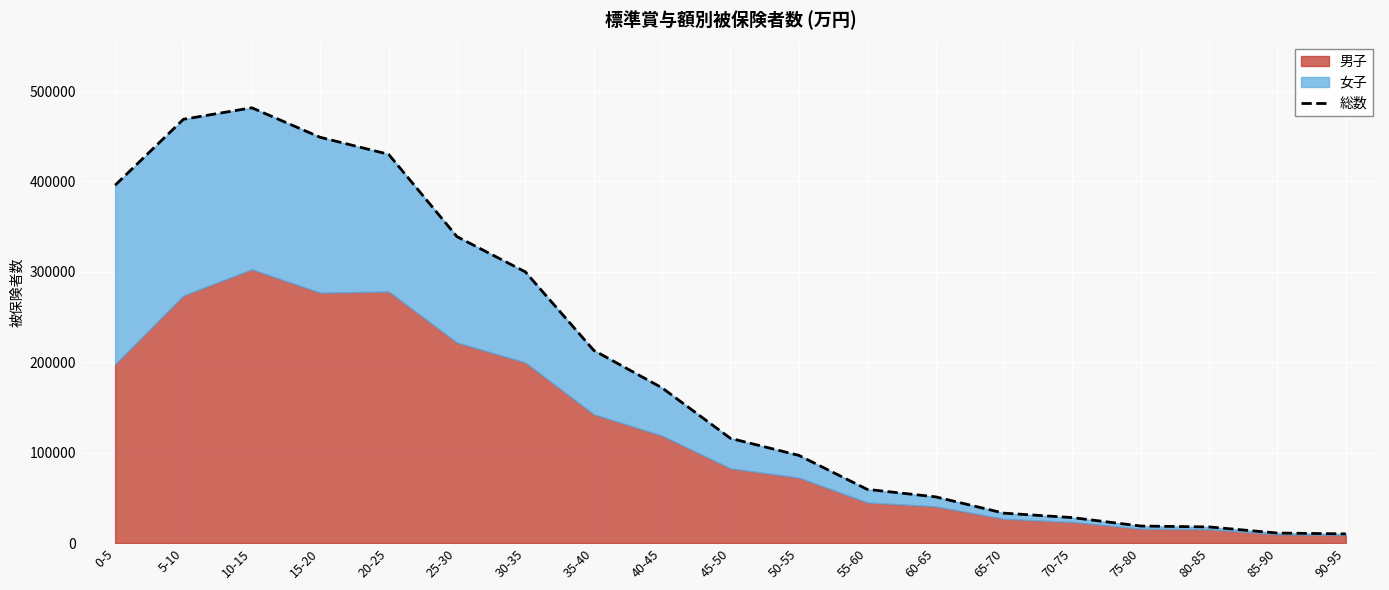

What is the change in value from 5-10 to 55-60?

-409379